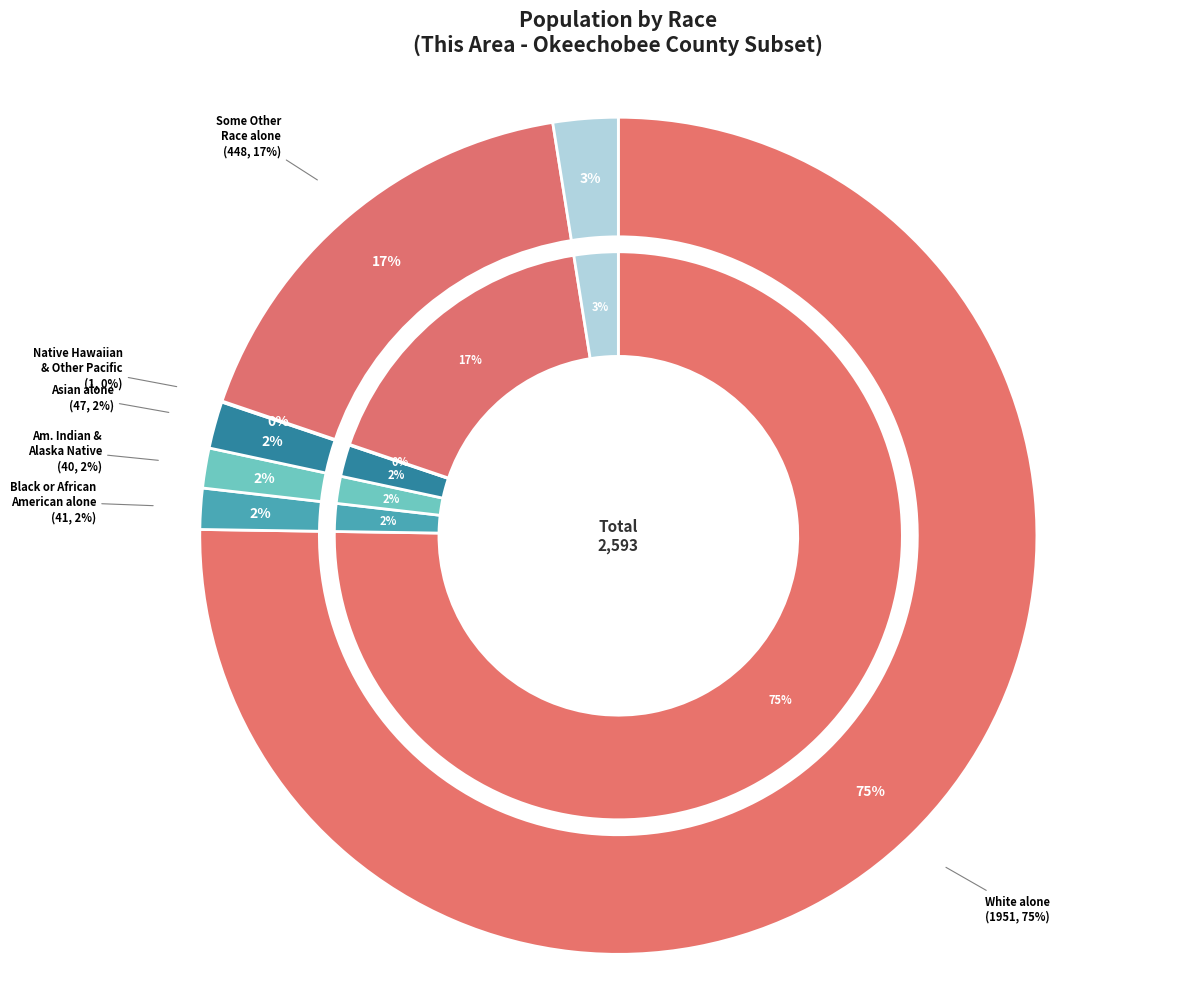

Combined, what portion of the pie is Native Hawaiian and Other Pacific and White alone?

75.3%